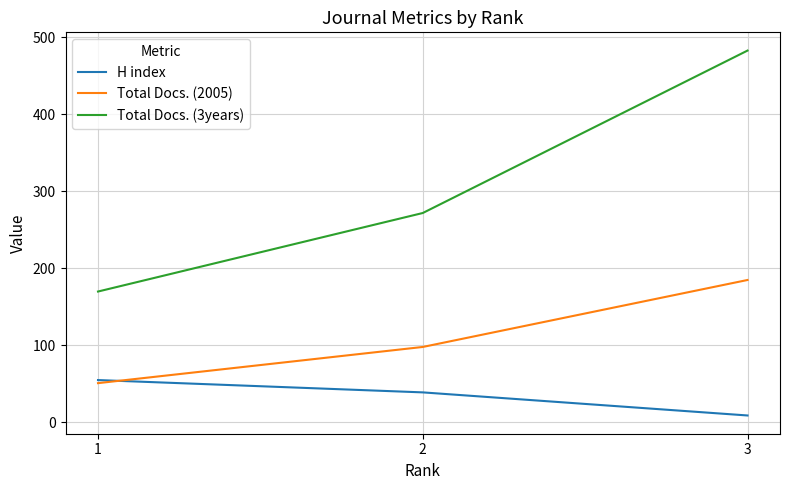

What is the sum of all Total Docs. (2005) values?

334